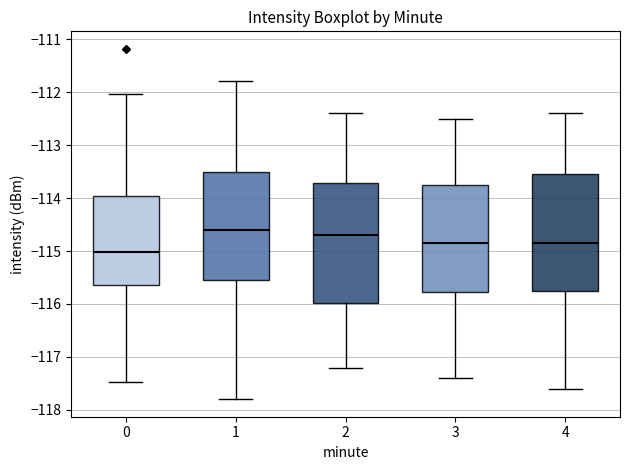

Which box has the highest median line?

1